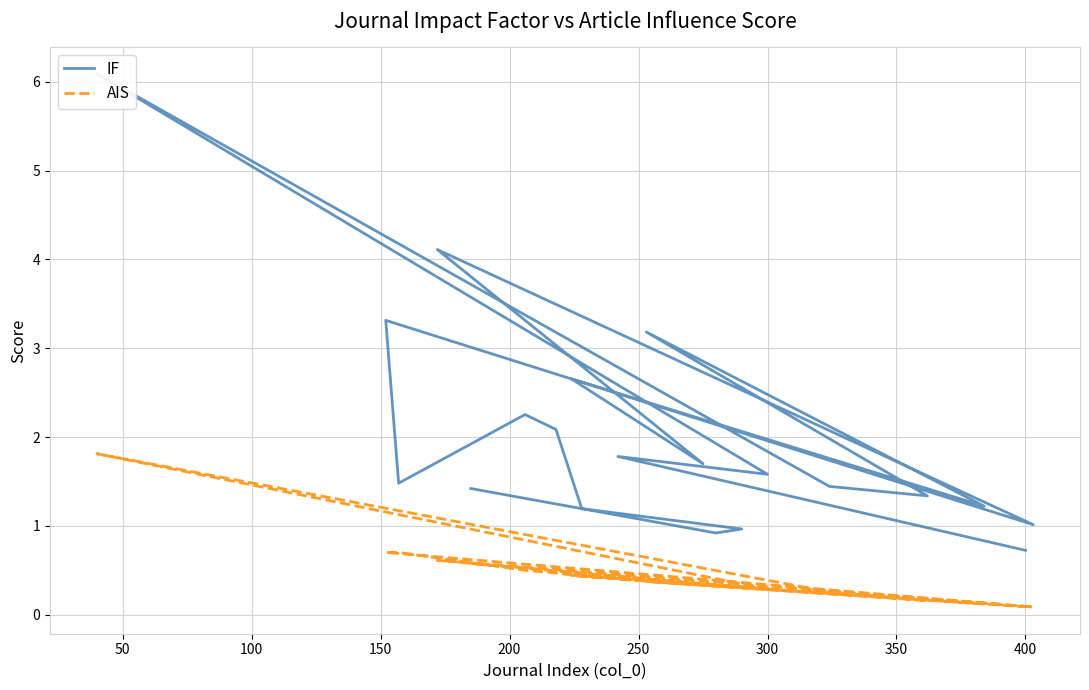

How many values in the IF series are below 1?

3